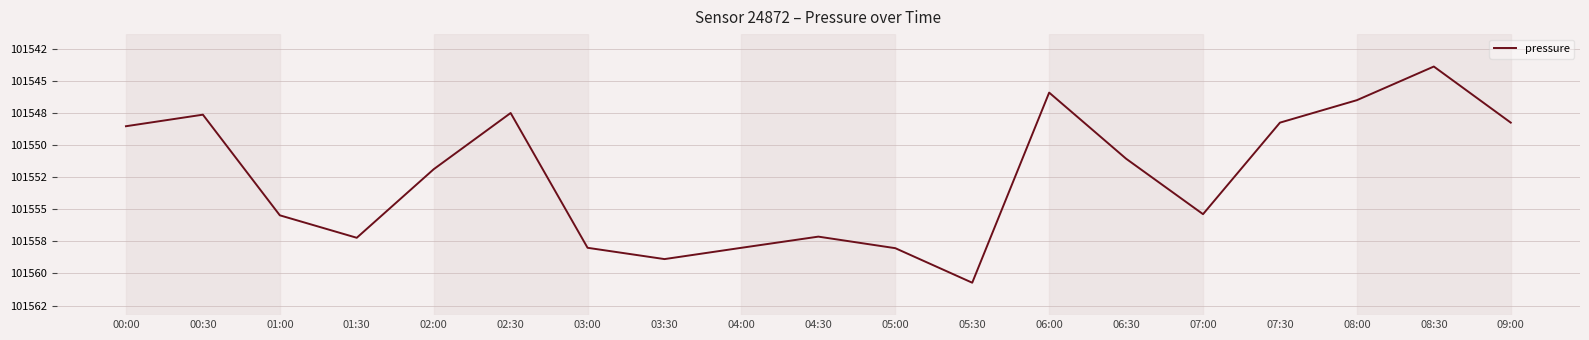

Reading left to right, extract all data points from this chart.

00:00=101548.5	00:30=101547.6	01:00=101555.5	01:30=101557.2	02:00=101551.9	02:30=101547.5	03:00=101558.0	03:30=101558.9	04:00=101558.0	04:30=101557.1	05:00=101558.0	05:30=101560.7	06:00=101545.9	06:30=101551.1	07:00=101555.4	07:30=101548.2	08:00=101546.5	08:30=101543.9	09:00=101548.2